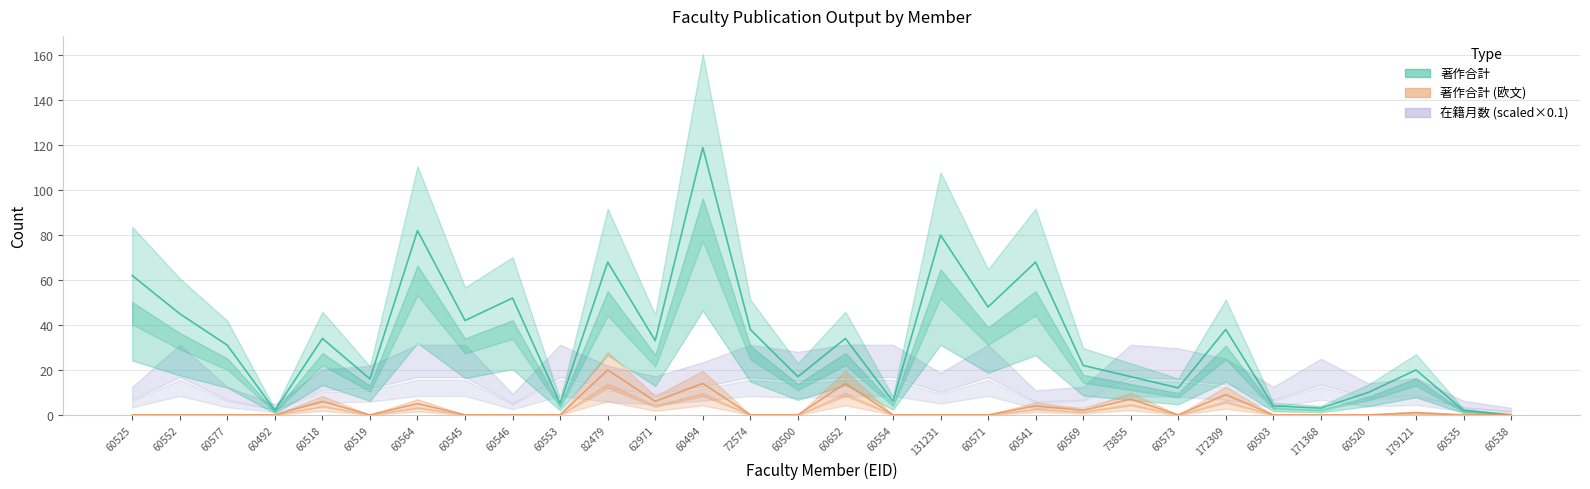

What is the total value across all series at 60518?

40